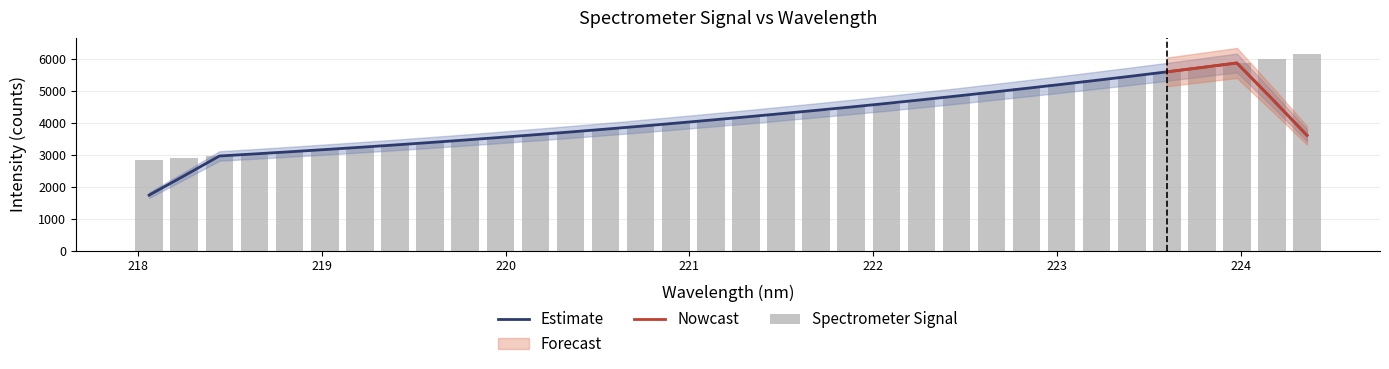

What position from the right is 218?

34